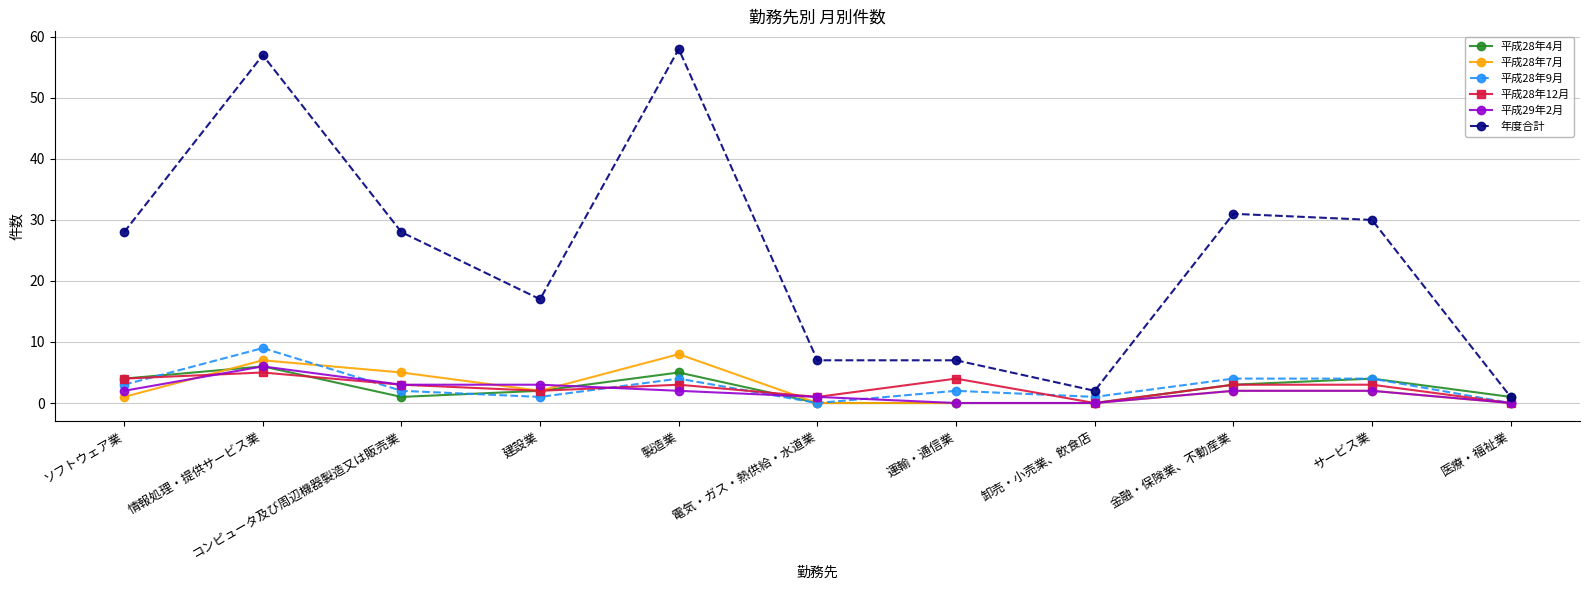

Between 建設業 and サービス業, which series saw the biggest shift?

年度合計